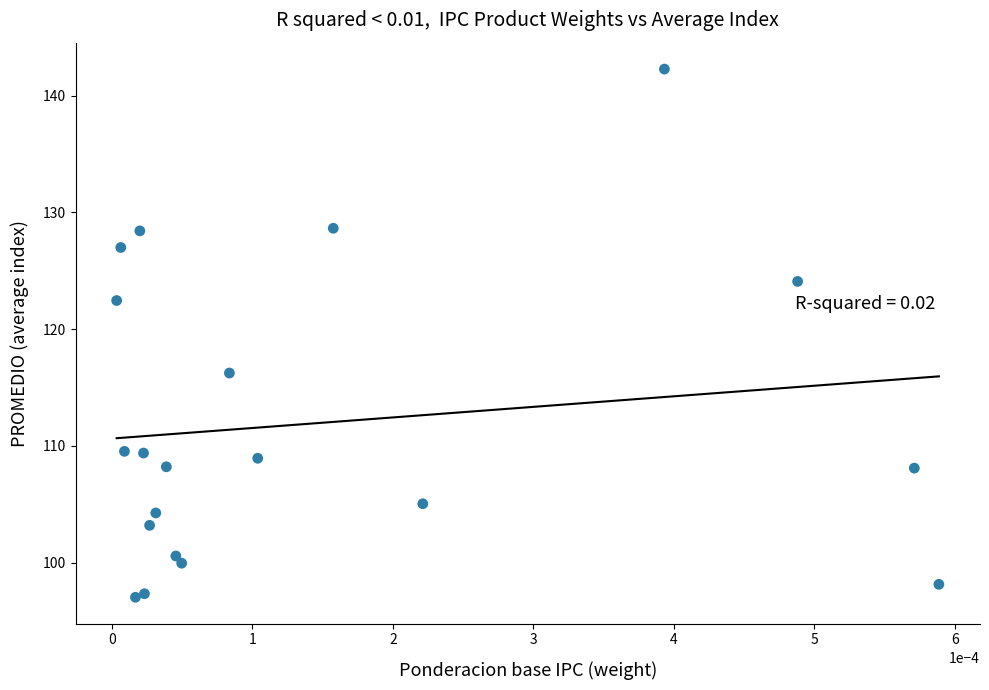

What Y value in the scatter plot is closest to 119?

116.2